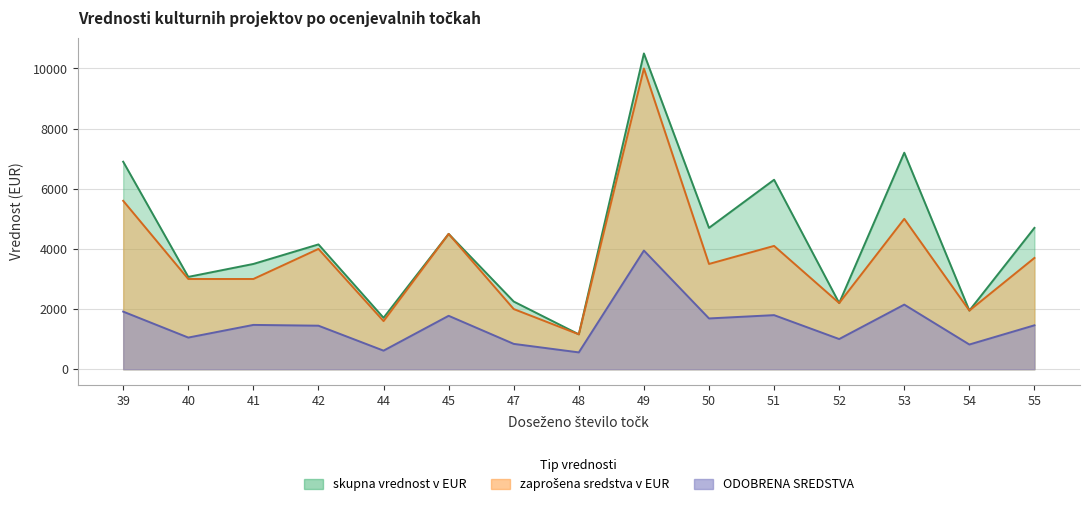

At which label does zaprošena sredstva v EUR first exceed 3500?

39